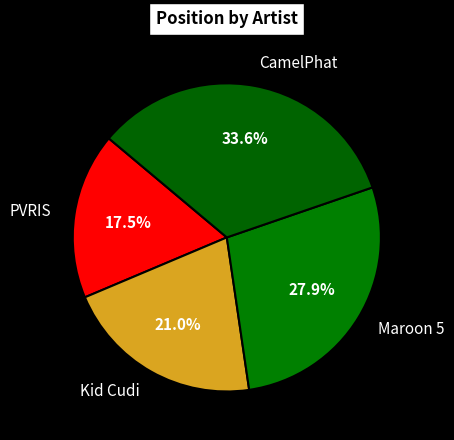

What is the largest slice in the pie chart?

CamelPhat